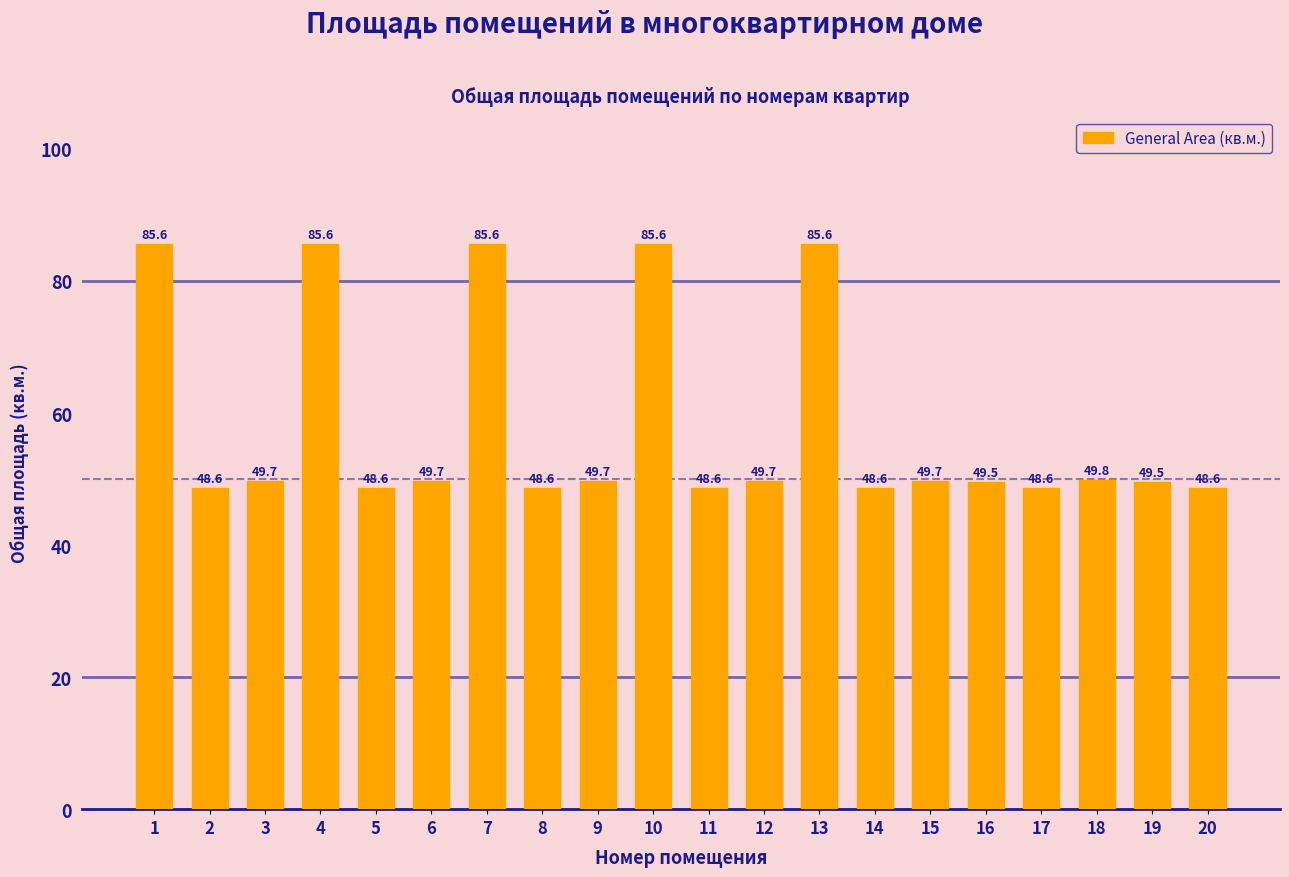

What is the sum of the values at 3 and 17?

98.3